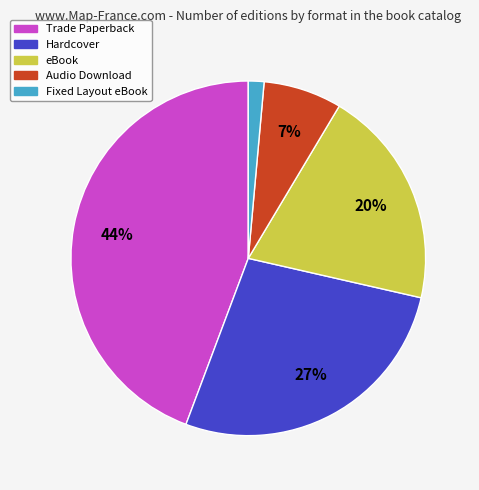

Does Fixed Layout eBook represent more than half of the total?

No